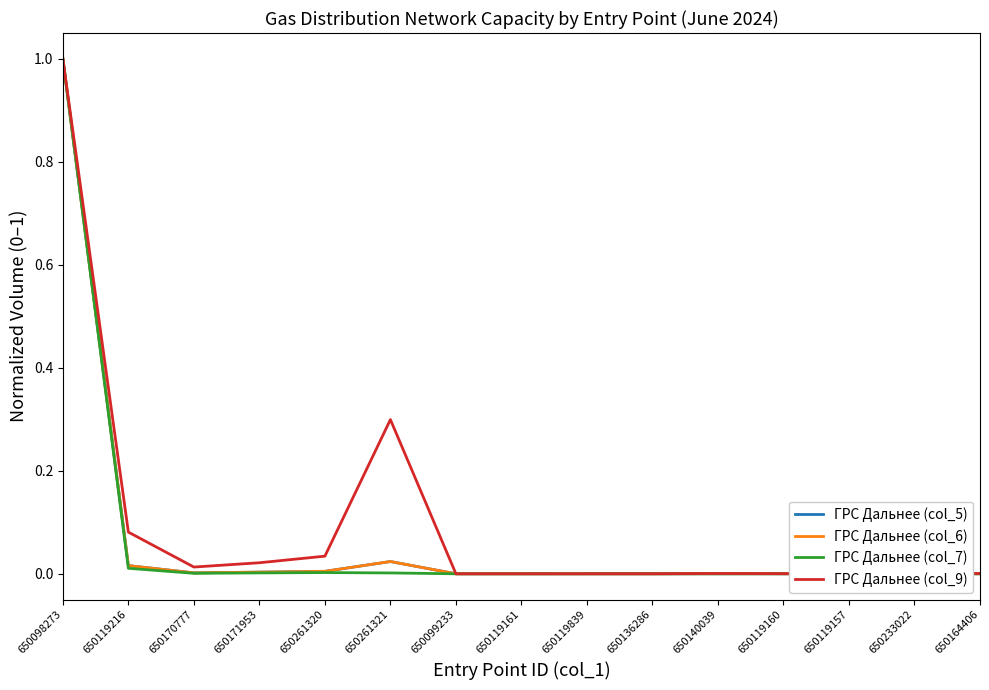

In ГРС Дальнее (col_5), how many points are lower than both neighbors (excluding endpoints)?

4